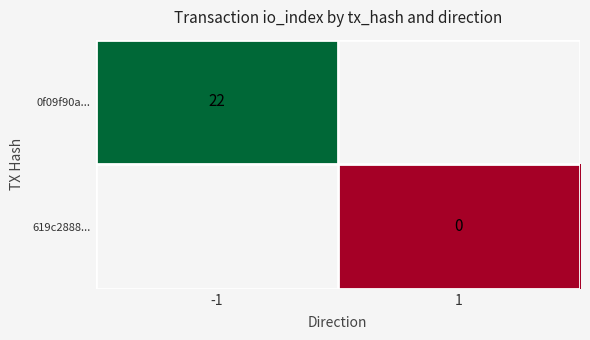

What is the greatest value displayed?

22.0